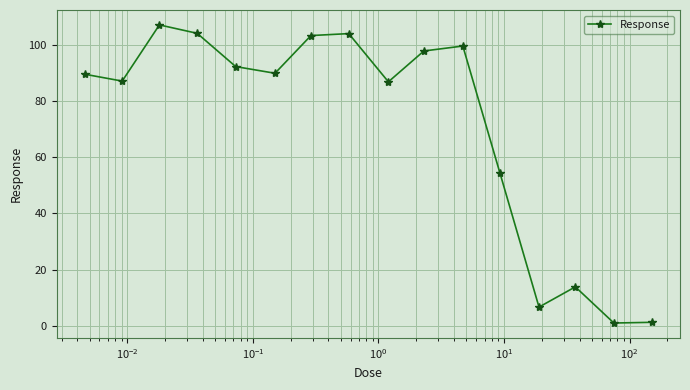

True or false: there are more than 1 points higher than both neighbors.

True